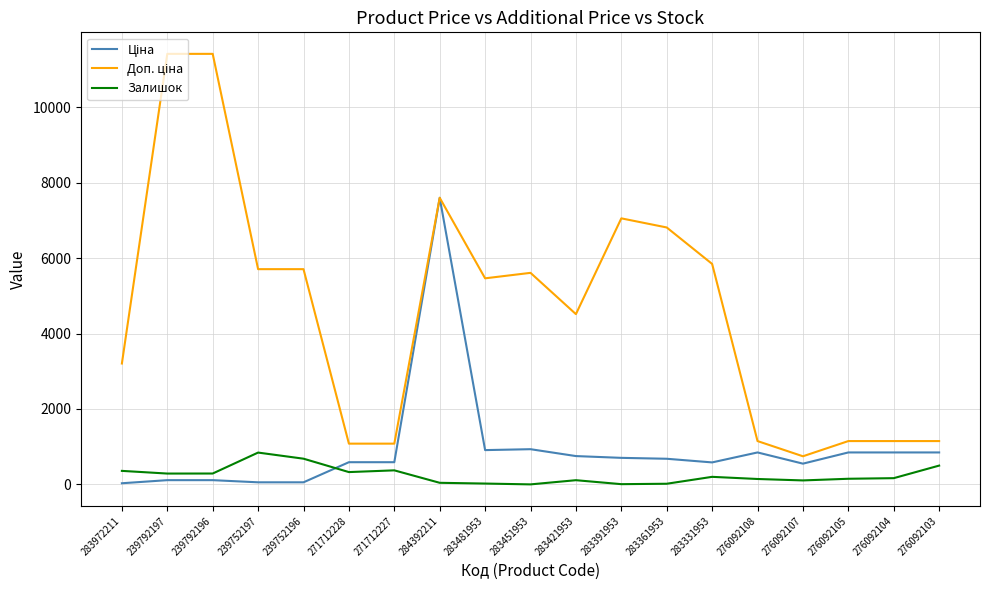

At which category is the sum across all series the highest?

284392211